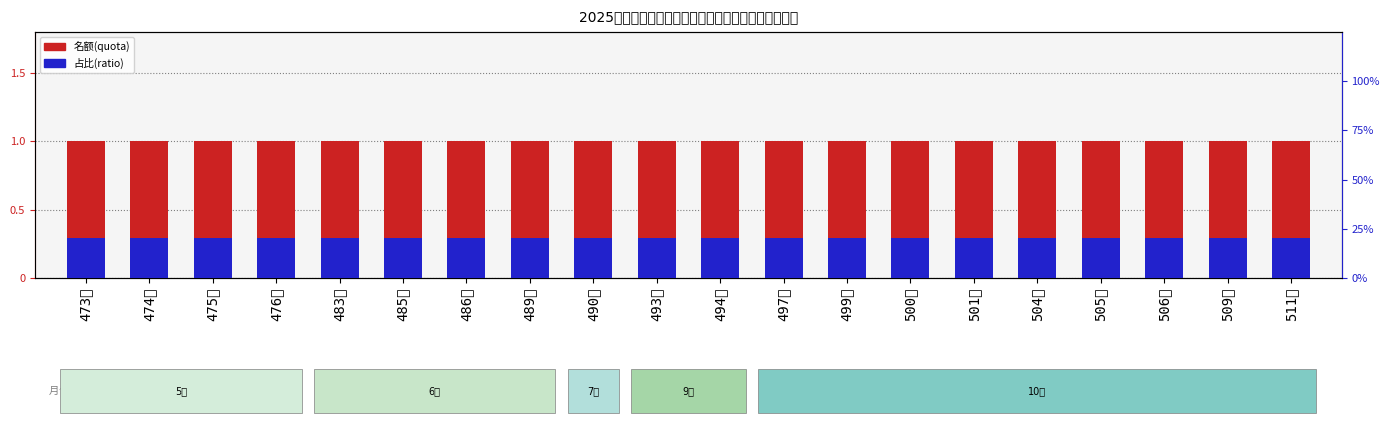

Which series has the largest total across all categories?

名额(quota)